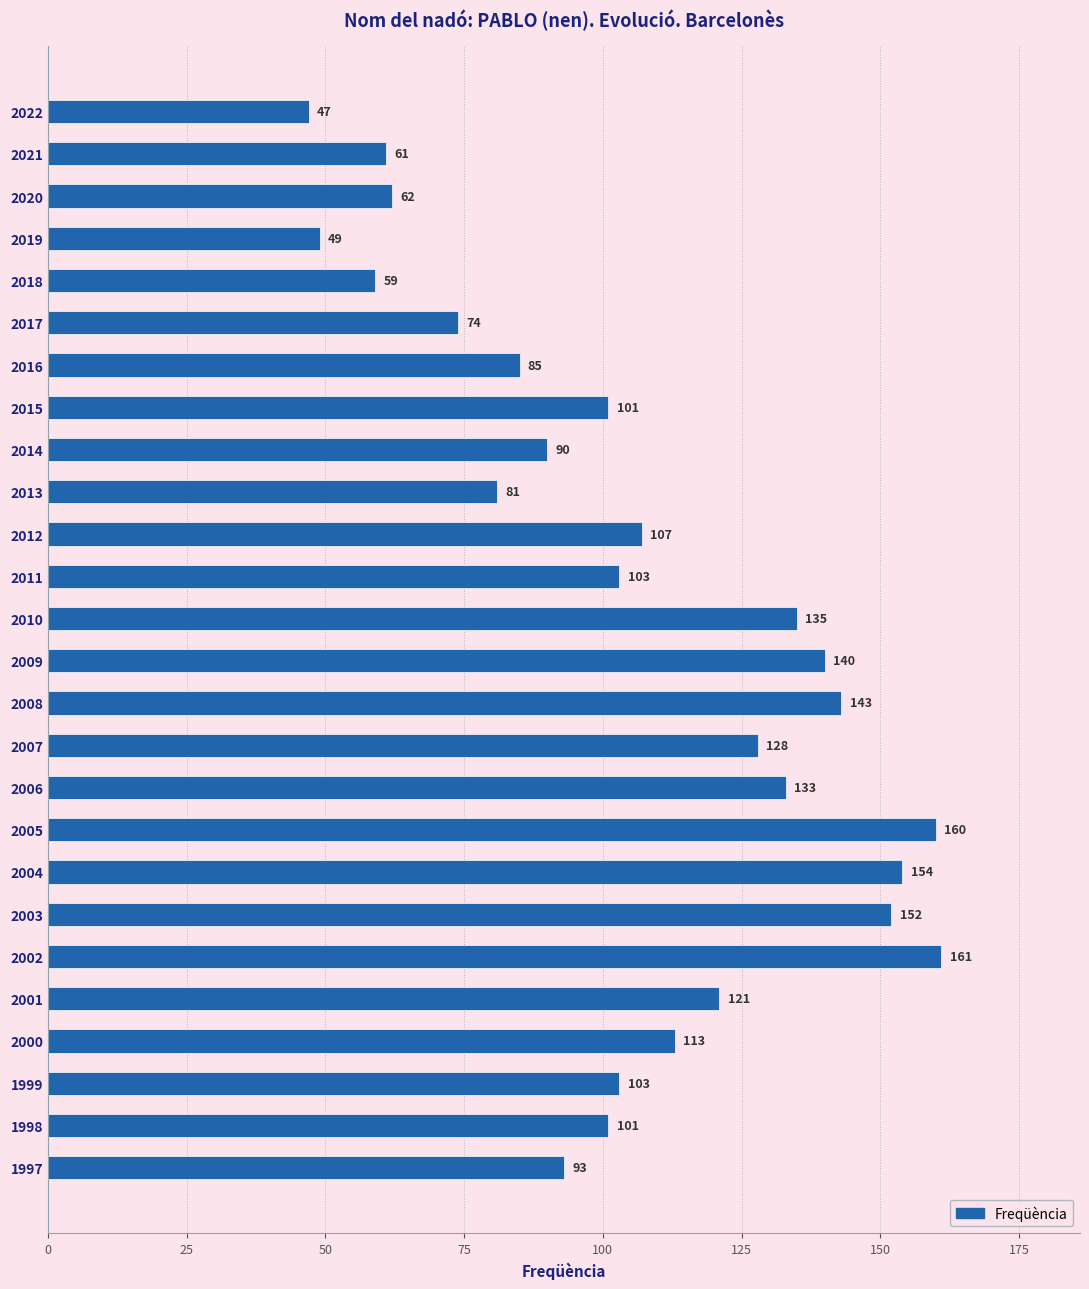

Is it true that the value at 2006 is 36?

False